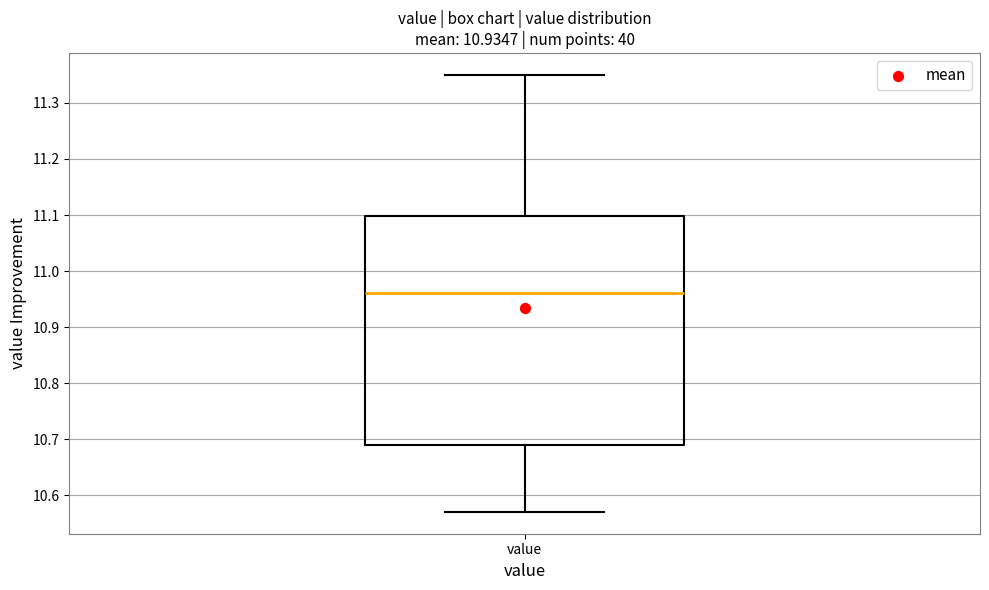

Read this box plot against the y-axis: the position of the median line, the range covered by the box, and the ends of both whiskers. The values are not printed on the chart, so give them approximately, as read against the axis.

median 10.96, box 10.69 to 11.10, whiskers 10.57 to 11.35